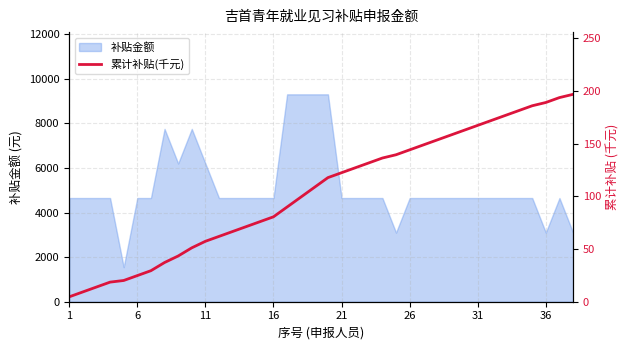

How many lines are shown in the chart?

1